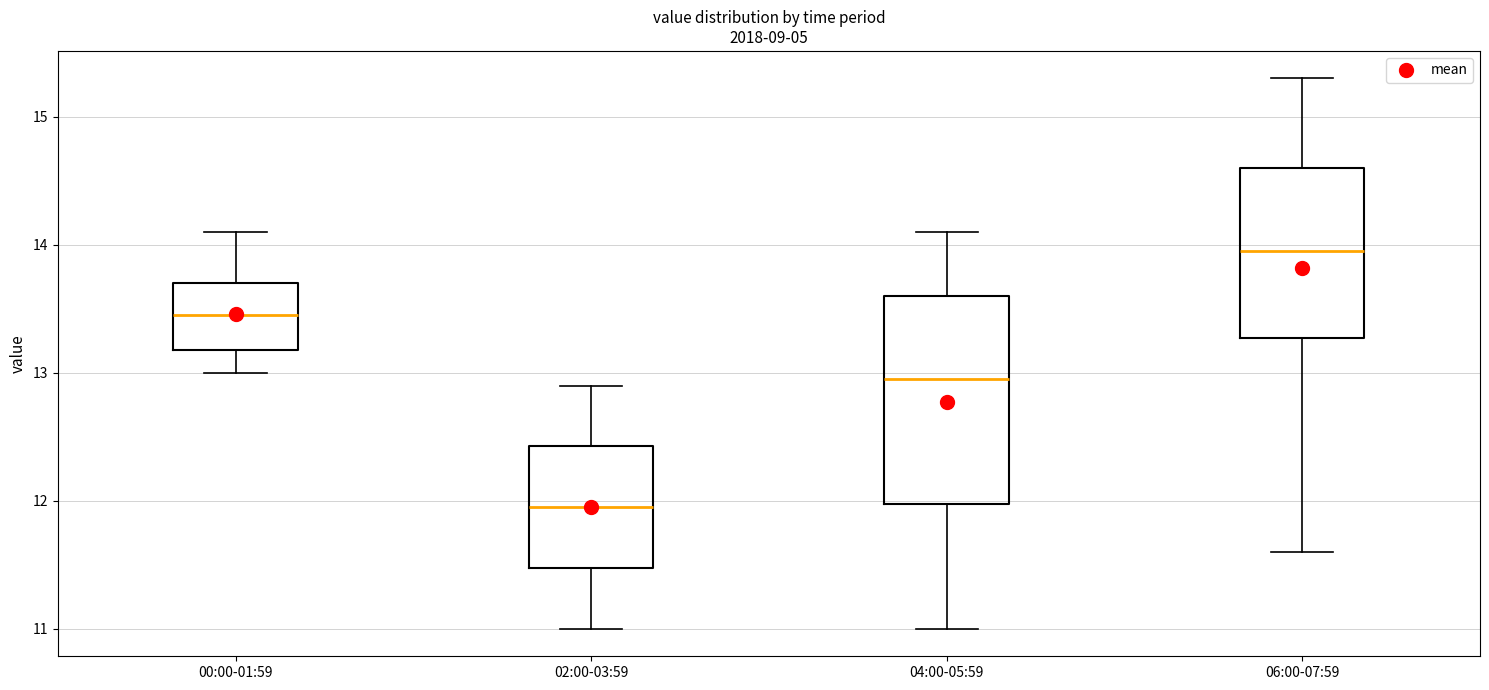

Which box has the lowest median line?

02:00-03:59